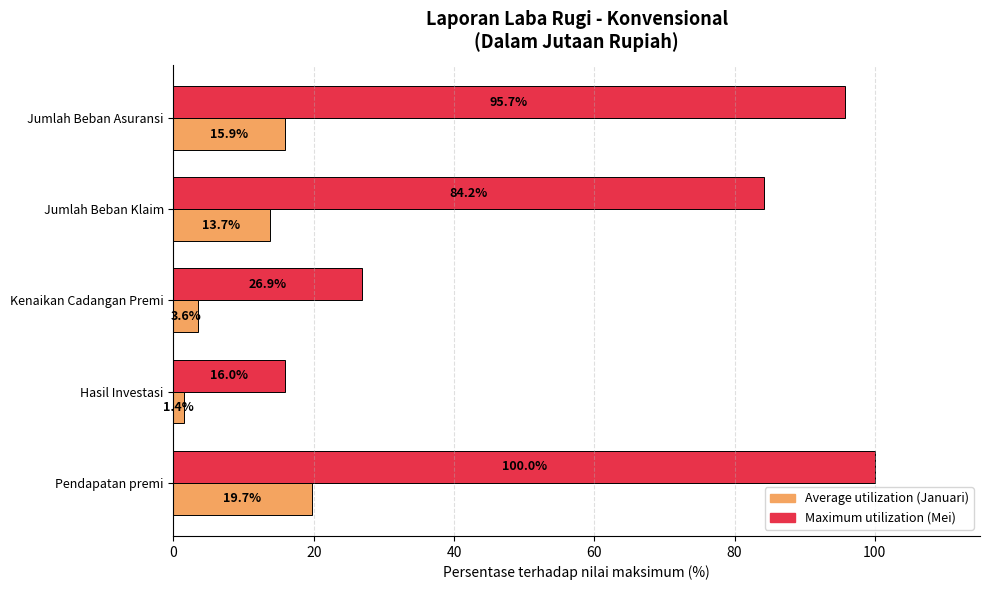

What is the greatest value displayed?

100.0